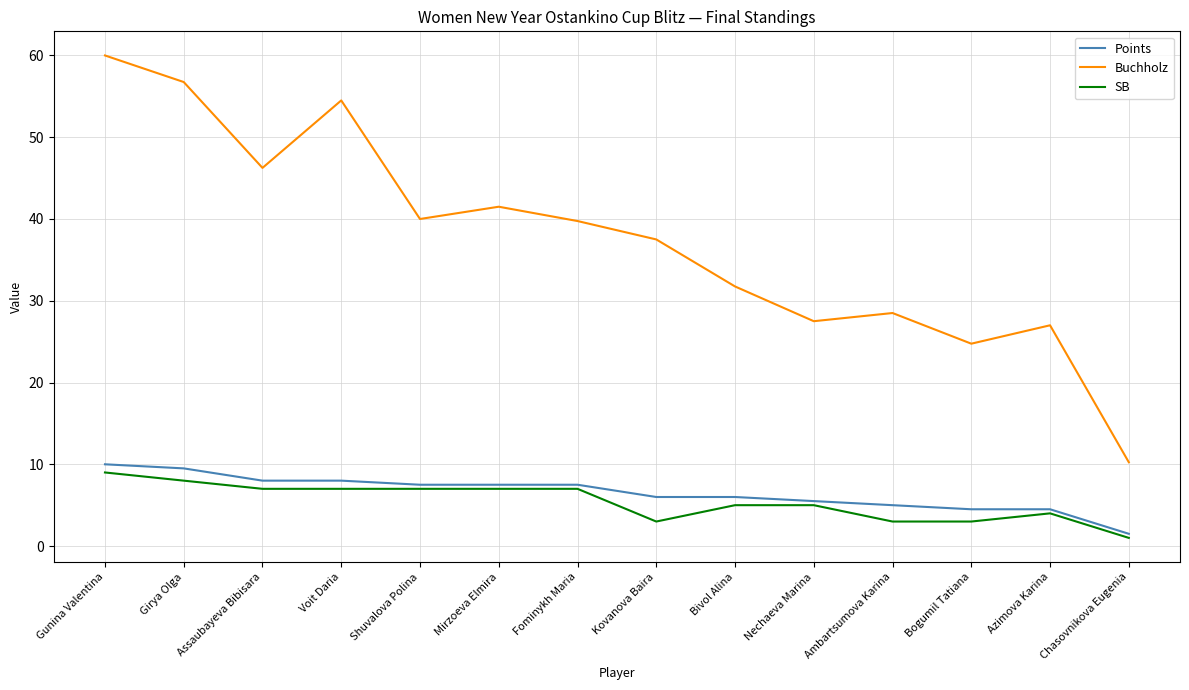

What are all the series names shown in the legend?

Points, Buchholz, SB